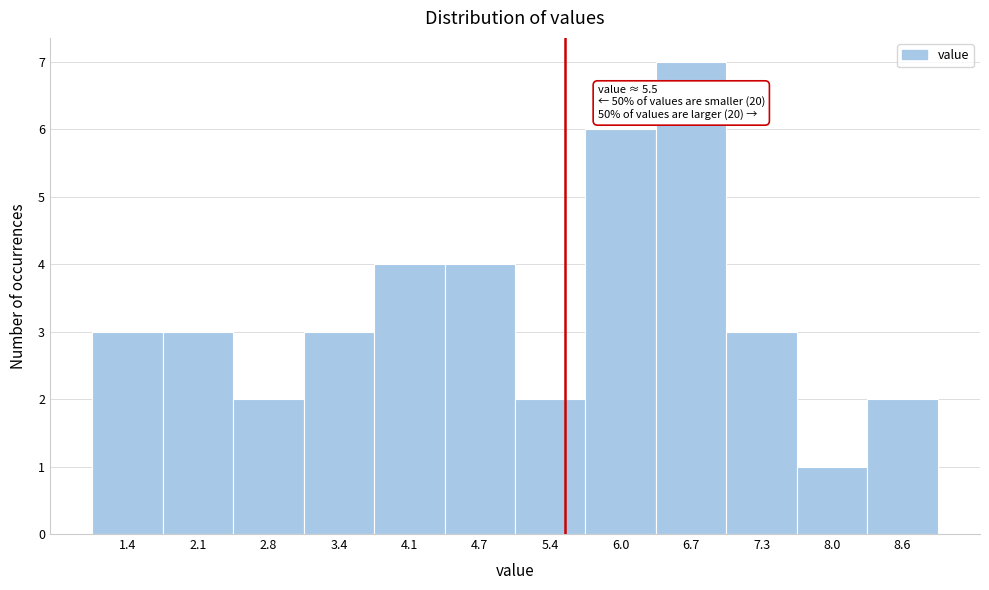

Over which range of the x-axis is the bar tallest?

6.3 to 7.0